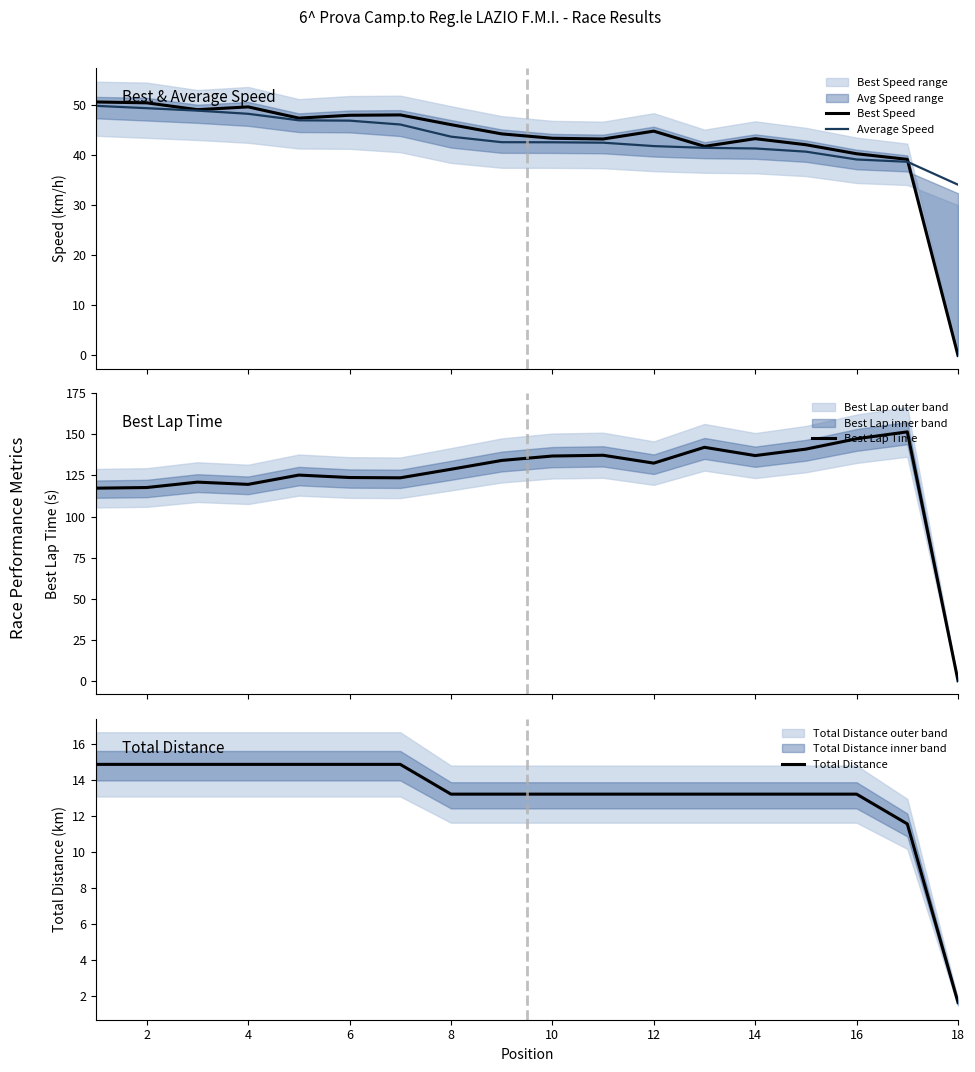

What is the difference between the maximum and second lowest values in the Average Speed series?

11.2